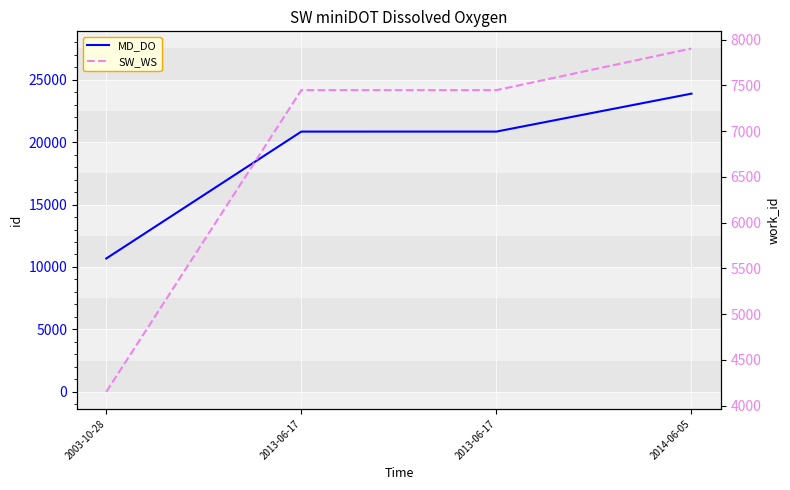

What is the value of the MD_DO point at the 2nd from the left?

20843